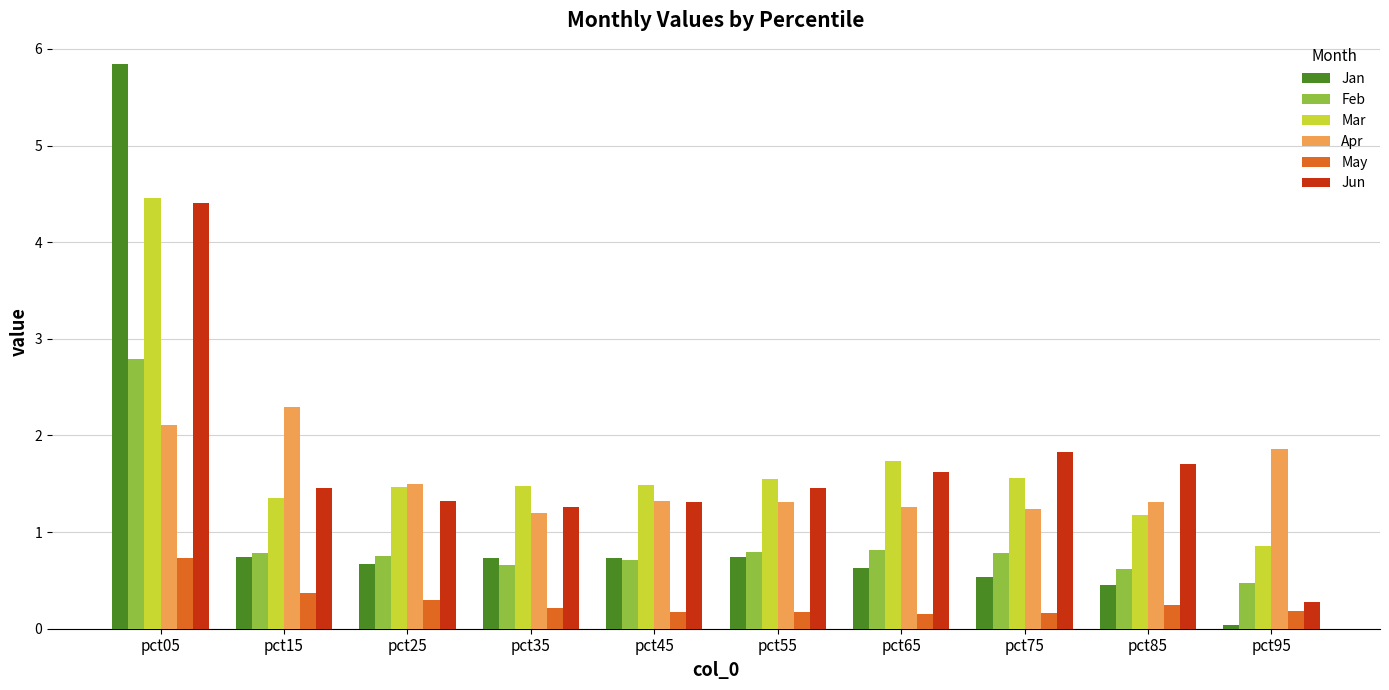

What is the average value of the Jun series?

1.7